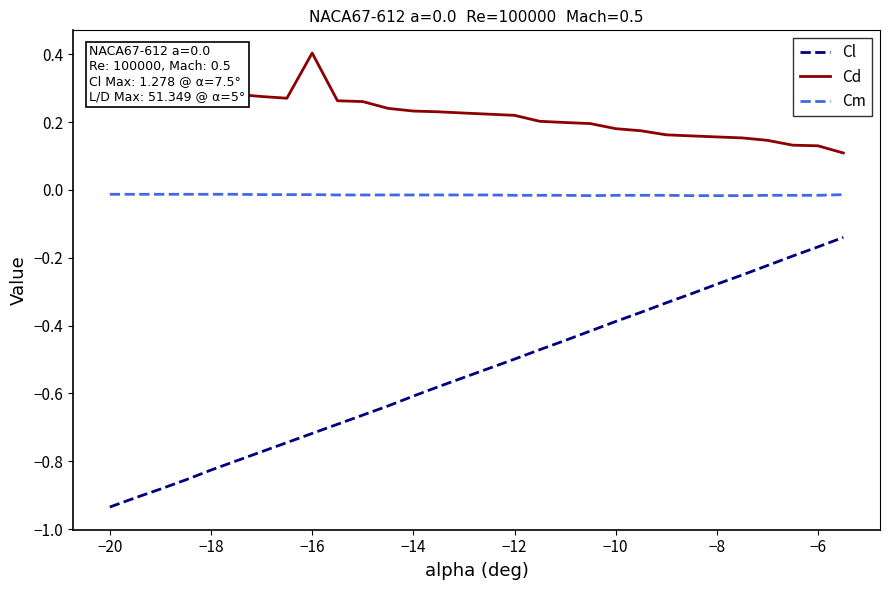

List the series in order of their overall mean, lowest first.

Cl, Cm, Cd